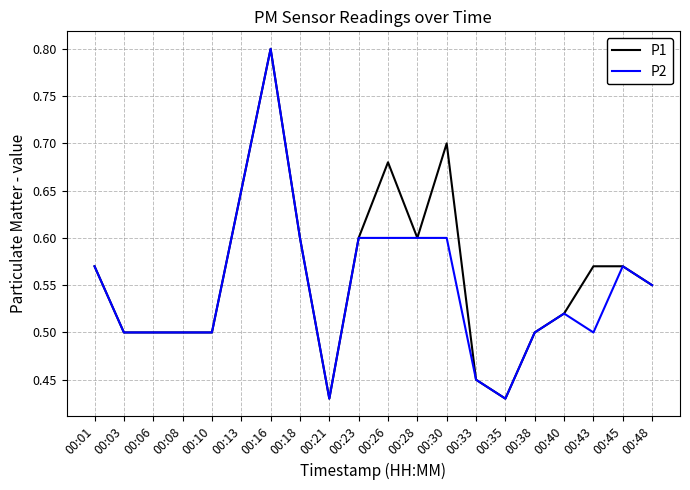

Count the P2 values in the range 0 to 1.

20